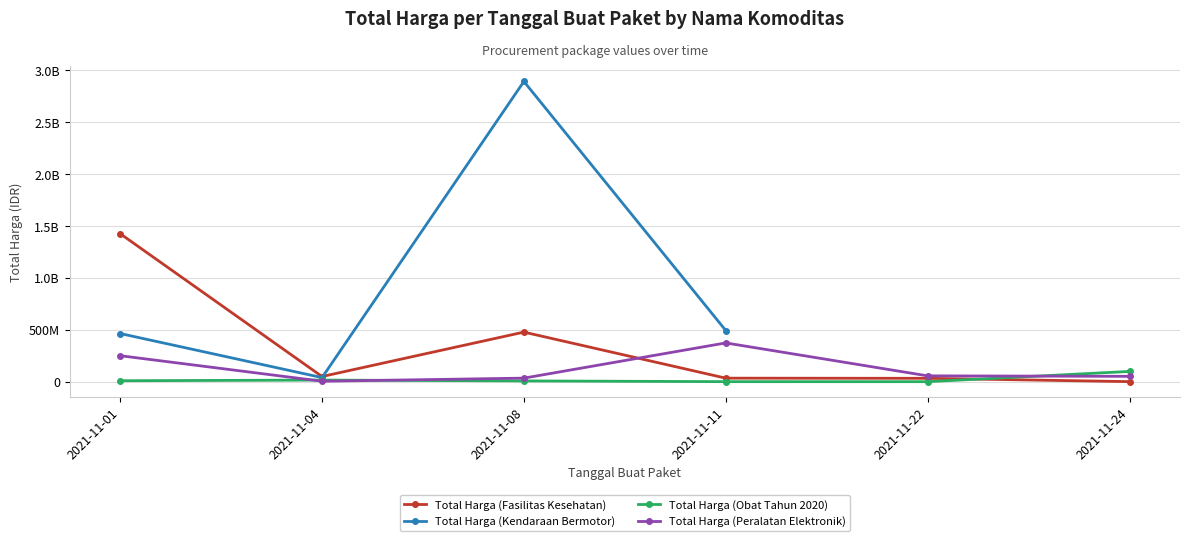

What is the approximate value of Total Harga (Kendaraan Bermotor) at 2021-11-01?

464002100.0